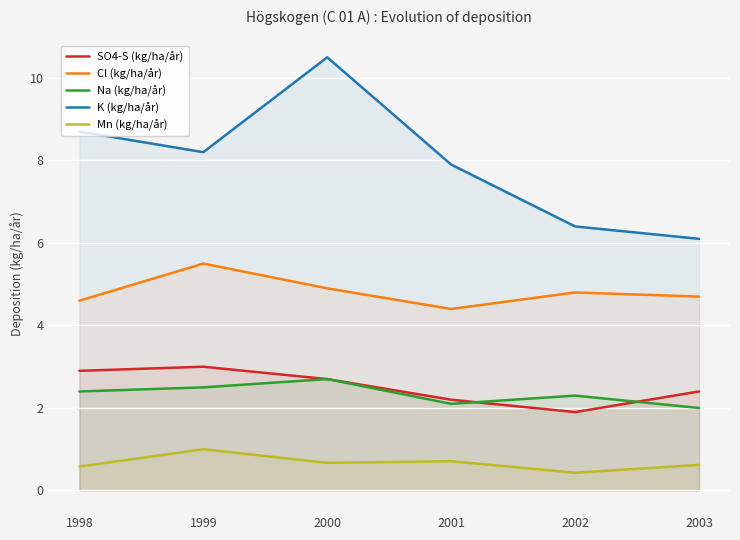

How many data points in K (kg/ha/år) are above 8?

3